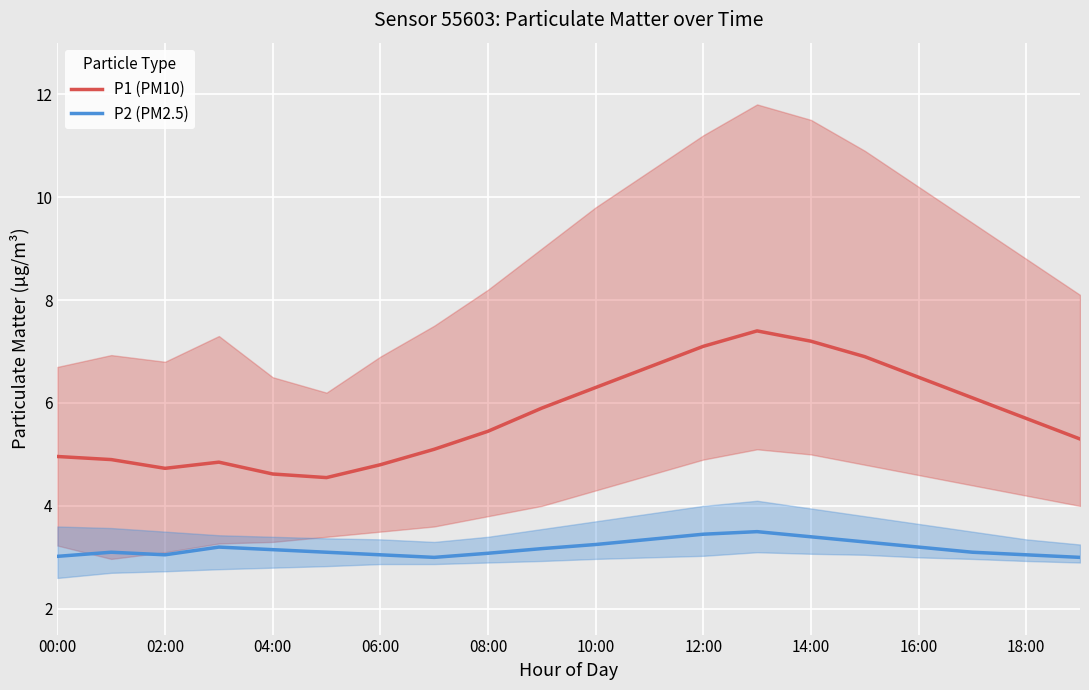

How many interior local valleys does the P2 (PM2.5) series have?

2